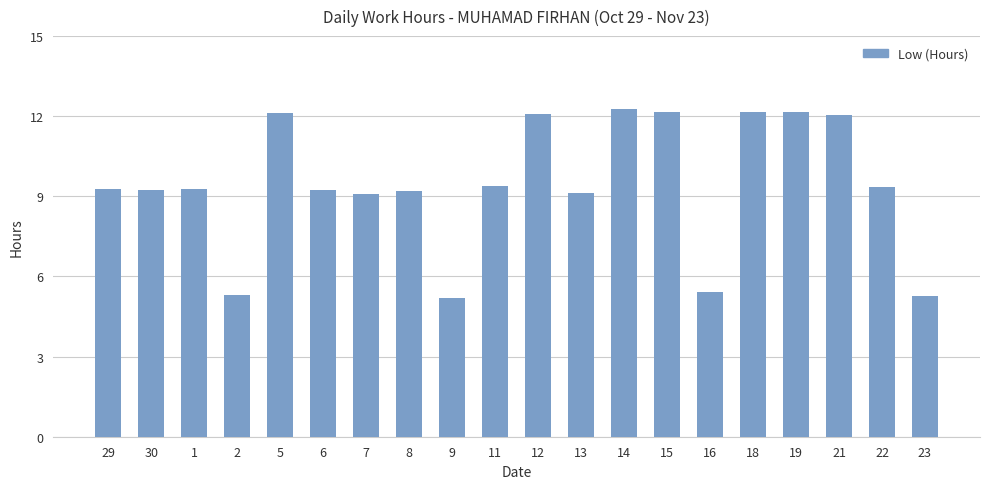

What is the minimum value shown in the chart?

5.2